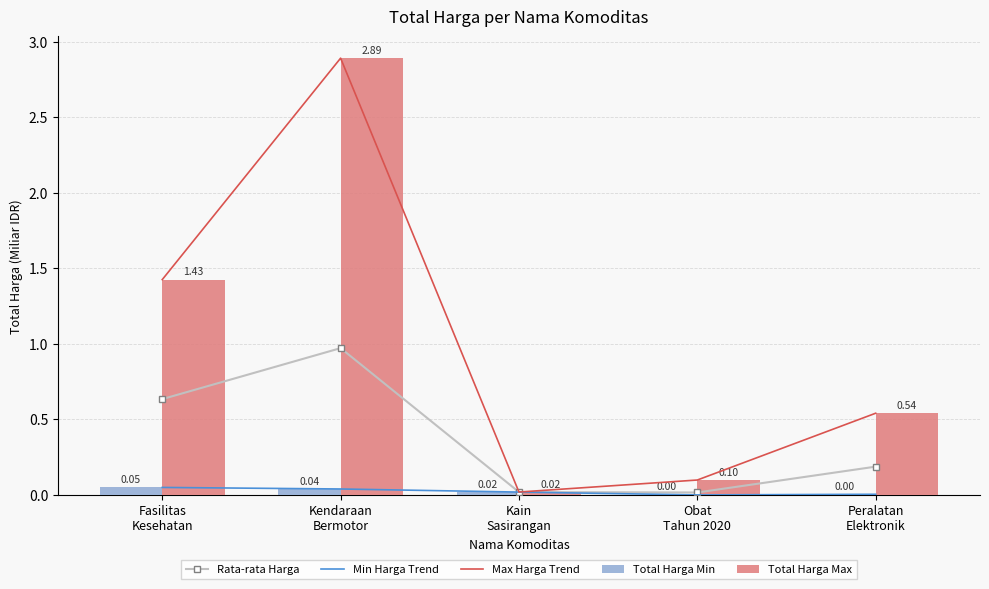

What are all the series names shown in the legend?

Rata-rata Harga, Min Harga Trend, Max Harga Trend, Total Harga Min, Total Harga Max